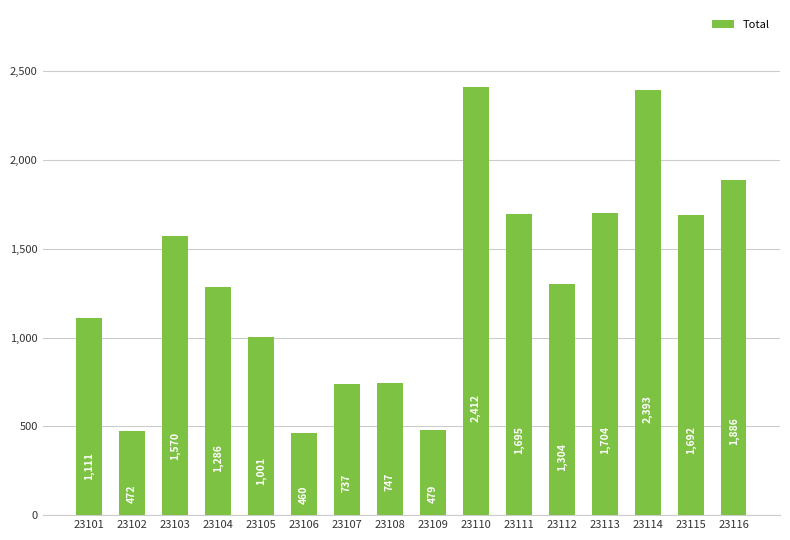

Reading left to right, list all the values displayed in this chart.

23101=1111	23102=472	23103=1570	23104=1286	23105=1001	23106=460	23107=737	23108=747	23109=479	23110=2412	23111=1695	23112=1304	23113=1704	23114=2393	23115=1692	23116=1886